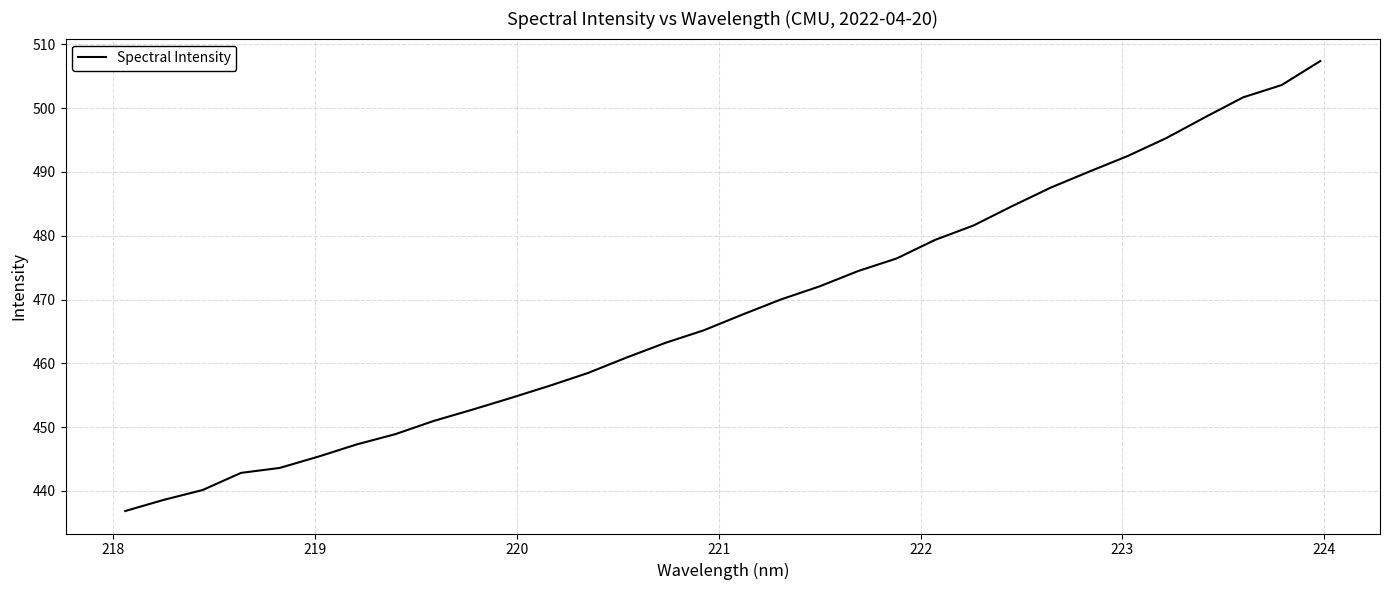

How many values exceed 467?

16